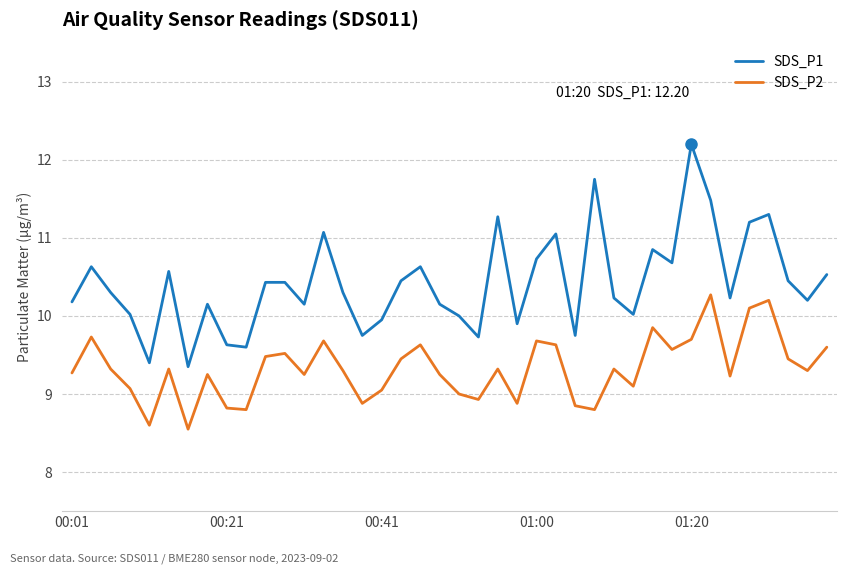

Which series has the largest range (max minus min)?

SDS_P1